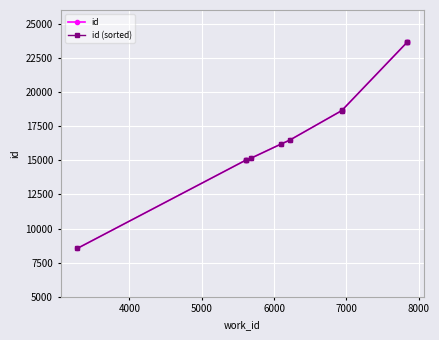

Is this an area chart (filled region under the line)?

No